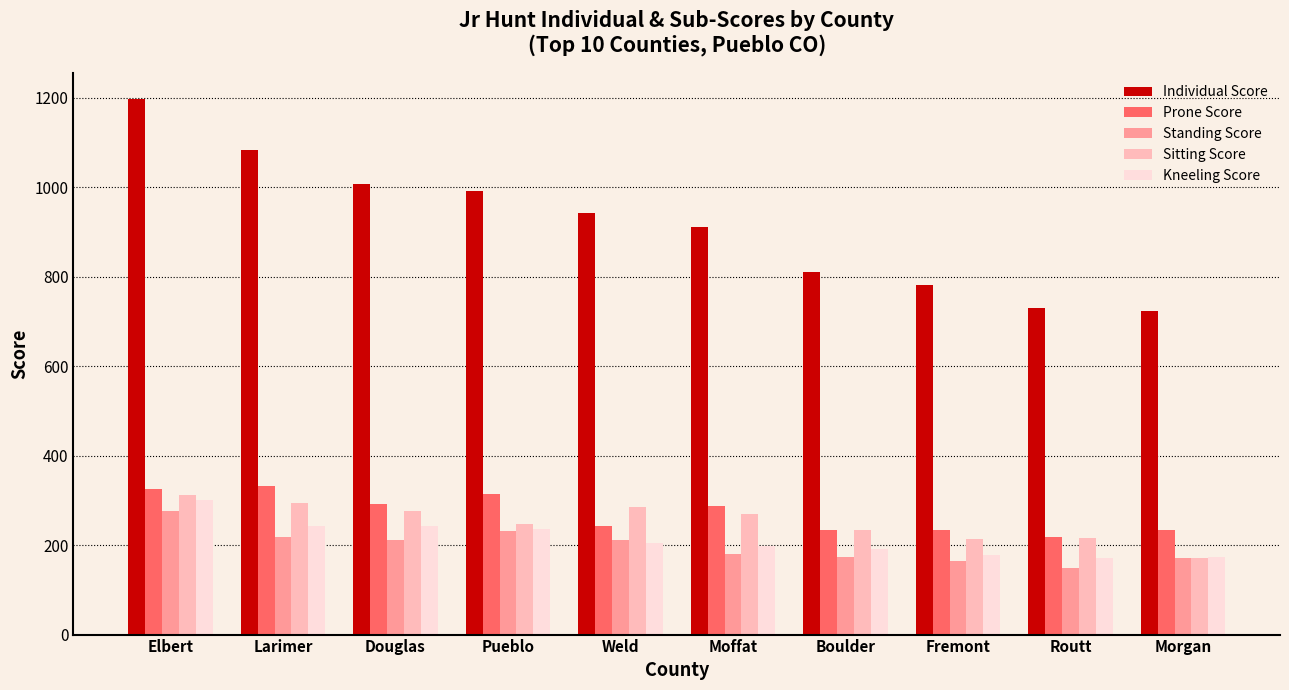

Which series has the largest range (max minus min)?

Individual Score